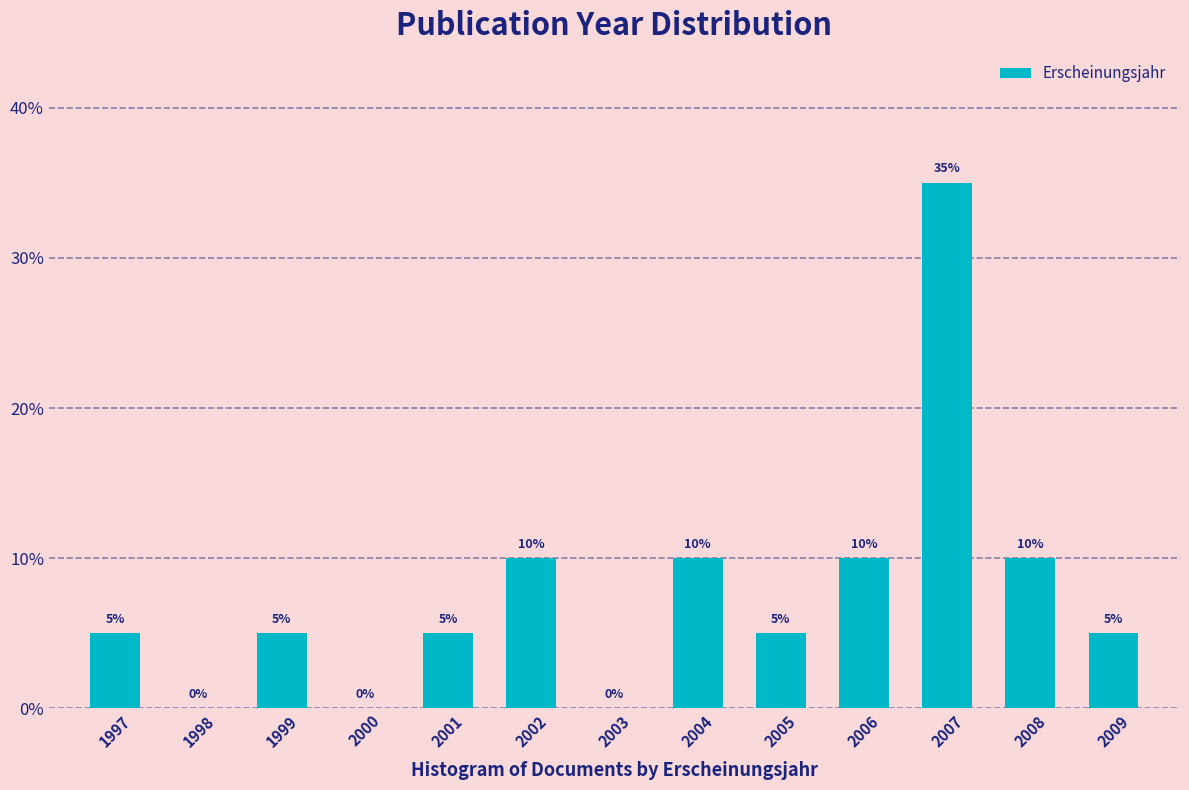

Reading left to right, what are all the values shown in this chart?

1997=5	1998=0	1999=5	2000=0	2001=5	2002=10	2003=0	2004=10	2005=5	2006=10	2007=35	2008=10	2009=5